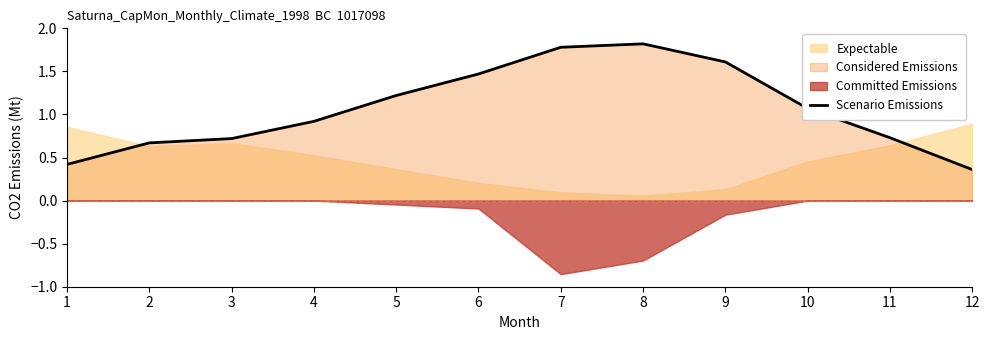

What is the difference between the second highest and minimum values?

1.4